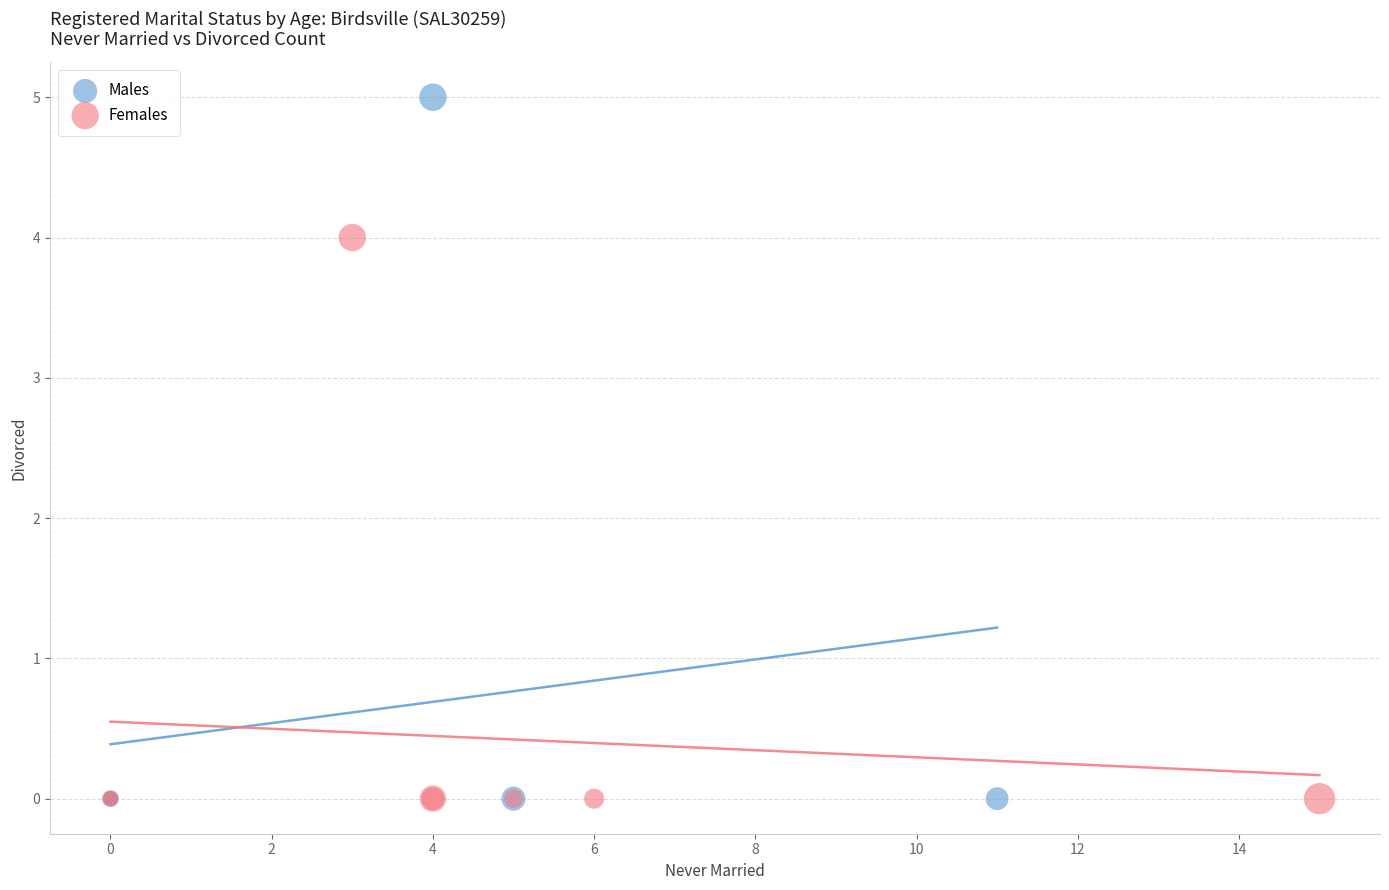

Which series contains the highest Y value?

Males